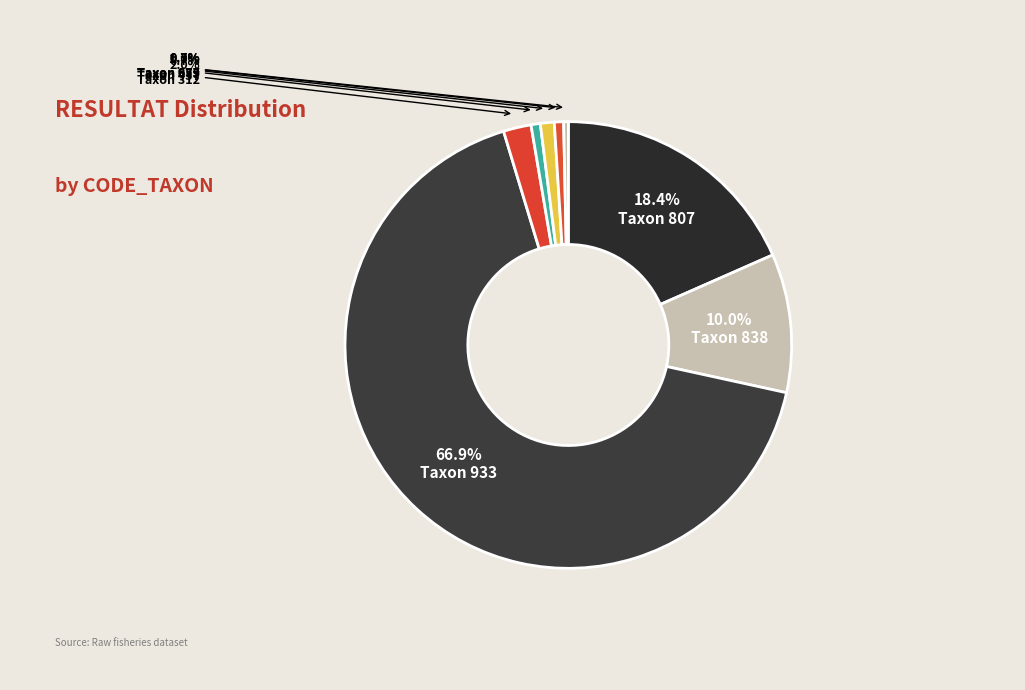

Which category accounts for the majority?

CODE_TAXON 933